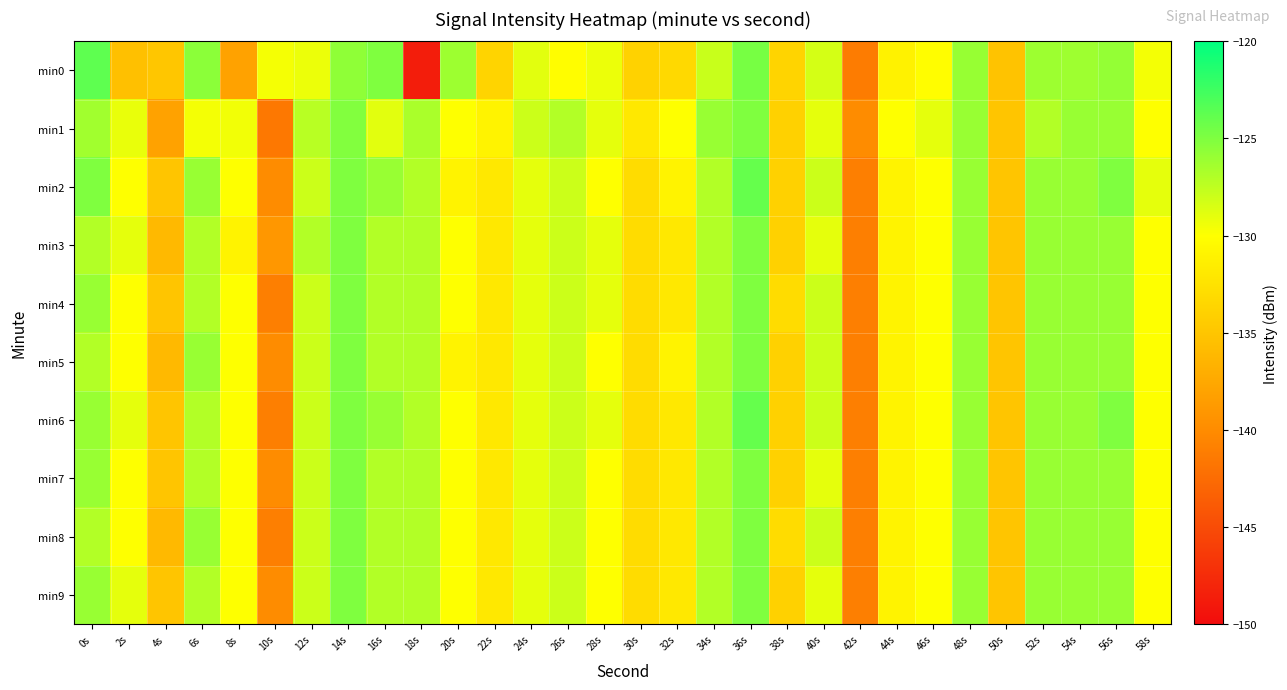

Reading left to right, what are all the values shown in this chart?

min0: 0s=-123.7	2s=-135.4	4s=-134.9	6s=-125.5	8s=-138.1	10s=-129.6	12s=-129.3	14s=-125.7	16s=-125.0	18s=-148.6	20s=-126.2	22s=-133.7	24s=-128.9	26s=-130.2	28s=-129.3	30s=-133.9	32s=-133.3	34s=-127.9	36s=-124.7	38s=-133.7	40s=-128.4	42s=-141.2	44s=-131.1	46s=-130.1	48s=-126.0	50s=-135.2	52s=-126.2	54s=-126.2	56s=-125.8	58s=-129.6
min1: 0s=-126.4	2s=-129.2	4s=-138.0	6s=-129.6	8s=-129.5	10s=-141.6	12s=-127.2	14s=-125.1	16s=-128.9	18s=-126.7	20s=-130.0	22s=-131.0	24s=-128.0	26s=-127.0	28s=-129.0	30s=-132.0	32s=-130.0	34s=-126.0	36s=-125.0	38s=-134.0	40s=-129.0	42s=-140.0	44s=-130.0	46s=-129.0	48s=-126.0	50s=-135.0	52s=-127.0	54s=-126.0	56s=-126.0	58s=-130.0
min2: 0s=-125.0	2s=-130.0	4s=-135.0	6s=-126.0	8s=-130.0	10s=-140.0	12s=-128.0	14s=-125.0	16s=-126.0	18s=-127.0	20s=-131.0	22s=-132.0	24s=-129.0	26s=-128.0	28s=-130.0	30s=-133.0	32s=-131.0	34s=-127.0	36s=-124.0	38s=-134.0	40s=-128.0	42s=-141.0	44s=-131.0	46s=-130.0	48s=-126.0	50s=-135.0	52s=-126.0	54s=-126.0	56s=-125.0	58s=-129.0
min3: 0s=-127.0	2s=-129.0	4s=-136.0	6s=-127.0	8s=-131.0	10s=-139.0	12s=-127.0	14s=-125.0	16s=-127.0	18s=-127.0	20s=-130.0	22s=-132.0	24s=-129.0	26s=-128.0	28s=-129.0	30s=-133.0	32s=-132.0	34s=-127.0	36s=-125.0	38s=-134.0	40s=-129.0	42s=-141.0	44s=-131.0	46s=-130.0	48s=-126.0	50s=-135.0	52s=-126.0	54s=-126.0	56s=-126.0	58s=-130.0
min4: 0s=-126.0	2s=-130.0	4s=-135.0	6s=-127.0	8s=-130.0	10s=-141.0	12s=-128.0	14s=-125.0	16s=-127.0	18s=-127.0	20s=-130.0	22s=-132.0	24s=-129.0	26s=-128.0	28s=-129.0	30s=-133.0	32s=-132.0	34s=-127.0	36s=-125.0	38s=-133.0	40s=-128.0	42s=-141.0	44s=-131.0	46s=-130.0	48s=-126.0	50s=-135.0	52s=-126.0	54s=-126.0	56s=-126.0	58s=-130.0
min5: 0s=-127.0	2s=-130.0	4s=-136.0	6s=-126.0	8s=-130.0	10s=-140.0	12s=-128.0	14s=-125.0	16s=-127.0	18s=-127.0	20s=-131.0	22s=-132.0	24s=-129.0	26s=-128.0	28s=-130.0	30s=-133.0	32s=-131.0	34s=-127.0	36s=-125.0	38s=-134.0	40s=-128.0	42s=-141.0	44s=-131.0	46s=-130.0	48s=-126.0	50s=-135.0	52s=-126.0	54s=-126.0	56s=-126.0	58s=-130.0
min6: 0s=-126.0	2s=-129.0	4s=-135.0	6s=-127.0	8s=-130.0	10s=-141.0	12s=-128.0	14s=-125.0	16s=-126.0	18s=-127.0	20s=-130.0	22s=-132.0	24s=-129.0	26s=-128.0	28s=-129.0	30s=-133.0	32s=-132.0	34s=-127.0	36s=-124.0	38s=-134.0	40s=-128.0	42s=-141.0	44s=-131.0	46s=-130.0	48s=-126.0	50s=-135.0	52s=-126.0	54s=-126.0	56s=-125.0	58s=-130.0
min7: 0s=-126.0	2s=-130.0	4s=-135.0	6s=-127.0	8s=-130.0	10s=-140.0	12s=-128.0	14s=-125.0	16s=-127.0	18s=-127.0	20s=-130.0	22s=-132.0	24s=-129.0	26s=-128.0	28s=-130.0	30s=-133.0	32s=-132.0	34s=-127.0	36s=-125.0	38s=-134.0	40s=-129.0	42s=-141.0	44s=-131.0	46s=-130.0	48s=-126.0	50s=-135.0	52s=-126.0	54s=-126.0	56s=-126.0	58s=-130.0
min8: 0s=-127.0	2s=-130.0	4s=-136.0	6s=-126.0	8s=-130.0	10s=-141.0	12s=-128.0	14s=-125.0	16s=-127.0	18s=-127.0	20s=-130.0	22s=-132.0	24s=-129.0	26s=-128.0	28s=-130.0	30s=-133.0	32s=-132.0	34s=-127.0	36s=-125.0	38s=-133.0	40s=-128.0	42s=-141.0	44s=-131.0	46s=-130.0	48s=-126.0	50s=-135.0	52s=-126.0	54s=-126.0	56s=-126.0	58s=-130.0
min9: 0s=-126.0	2s=-129.0	4s=-135.0	6s=-127.0	8s=-130.0	10s=-140.0	12s=-128.0	14s=-125.0	16s=-127.0	18s=-127.0	20s=-130.0	22s=-132.0	24s=-129.0	26s=-128.0	28s=-130.0	30s=-133.0	32s=-132.0	34s=-127.0	36s=-125.0	38s=-134.0	40s=-129.0	42s=-141.0	44s=-131.0	46s=-130.0	48s=-126.0	50s=-135.0	52s=-126.0	54s=-126.0	56s=-126.0	58s=-130.0